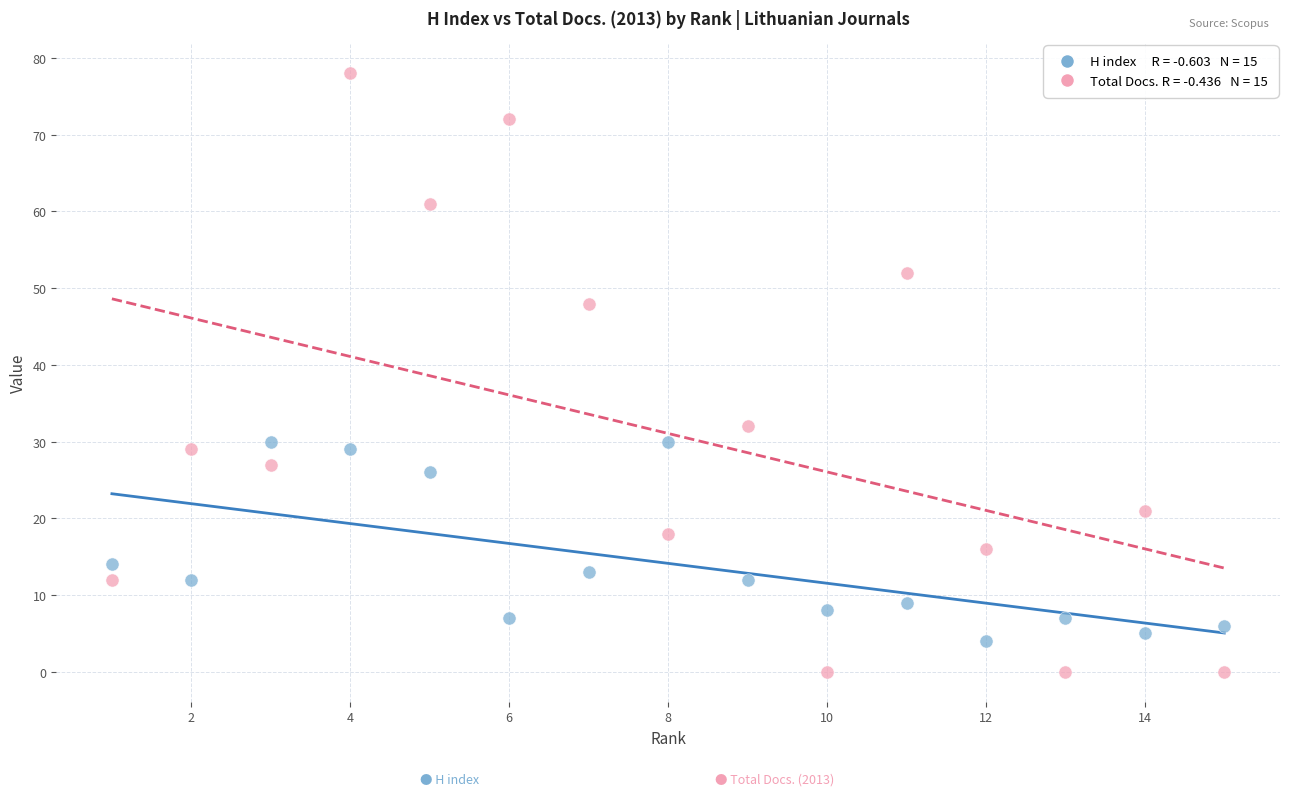

Across all data points, what is the range of Y values (max minus min)?

78